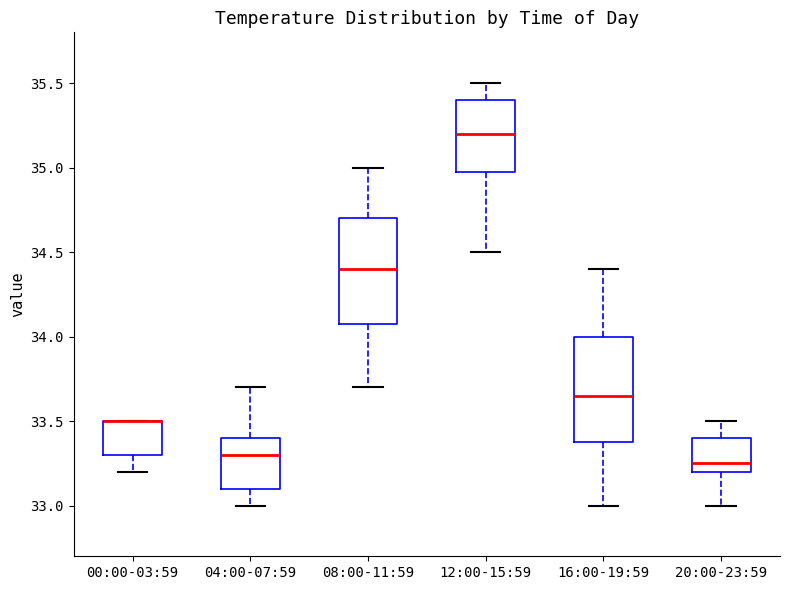

Reading left to right, transcribe this box plot: for each box, give where its median line is, the range the box spans, and where its two whiskers end, as read against the y-axis. The values are not printed on the chart, so give them approximately, as read against the axis.

00:00-03:59: median 33.50 (drawn on the box's upper edge), box 33.30 to 33.50, whiskers 33.20 to 33.50
04:00-07:59: median 33.30, box 33.10 to 33.40, whiskers 33.00 to 33.70
08:00-11:59: median 34.40, box 34.10 to 34.70, whiskers 33.70 to 35.00
12:00-15:59: median 35.20, box 35.00 to 35.40, whiskers 34.50 to 35.50
16:00-19:59: median 33.65, box 33.40 to 34.00, whiskers 33.00 to 34.40
20:00-23:59: median 33.25, box 33.20 to 33.40, whiskers 33.00 to 33.50